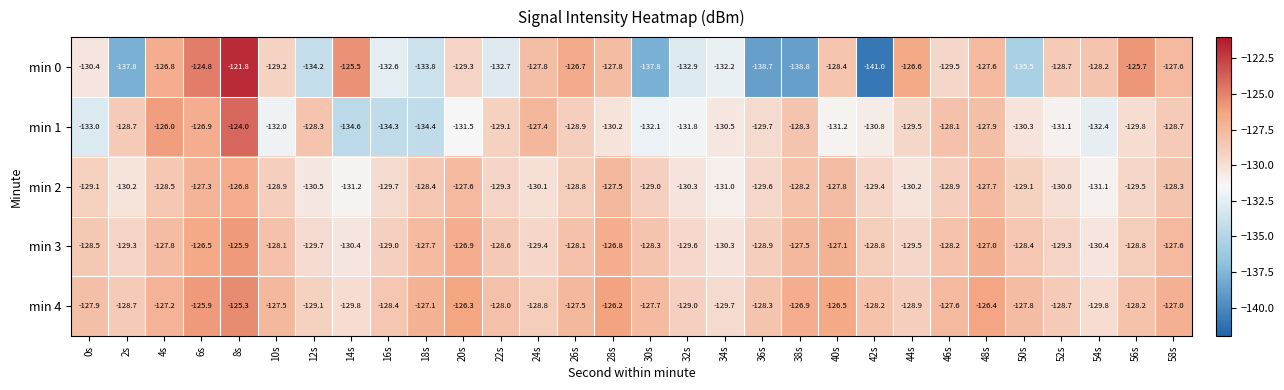

Between 2s and 36s, which series saw the biggest shift?

min 1